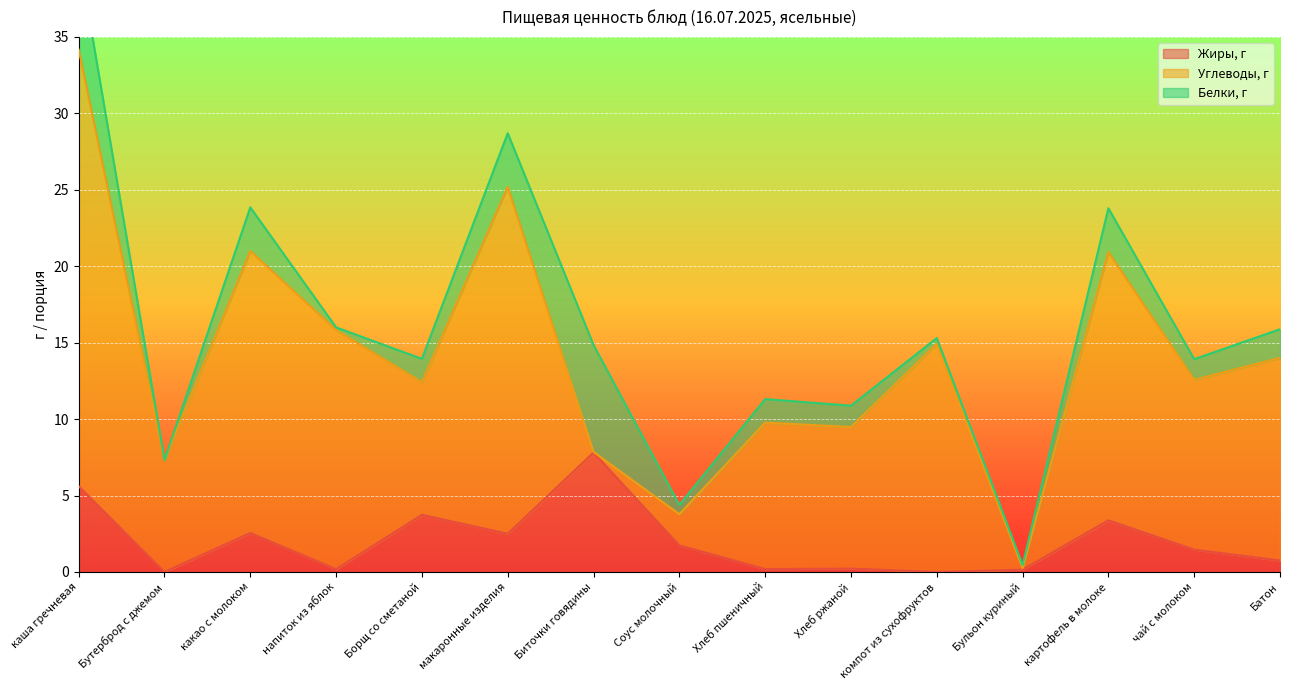

How many values in the Белки, г series exceed 1?

10